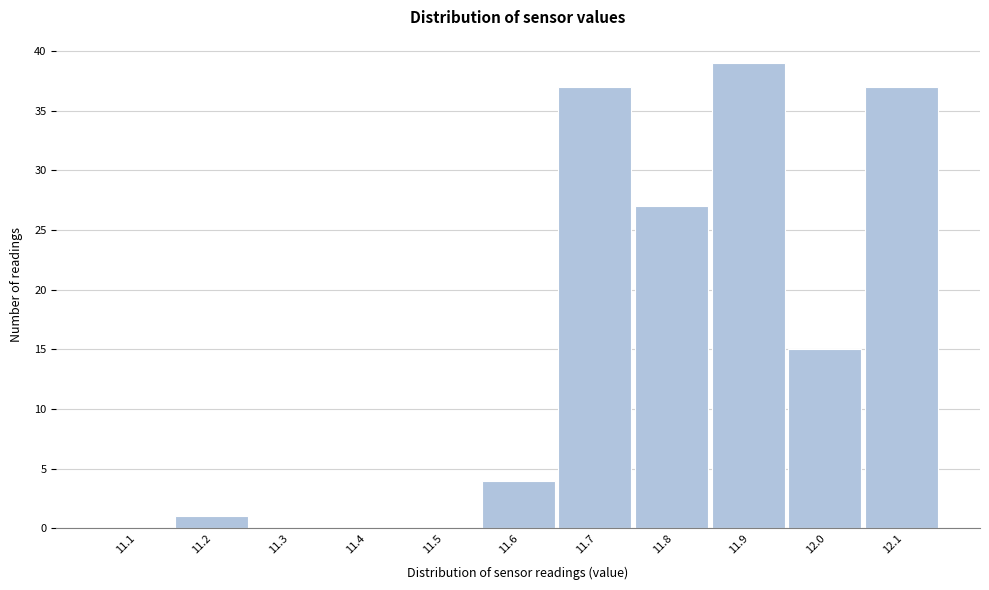

Reading right to left, what are all the values shown in this chart?

12.1=37	12.0=15	11.9=39	11.8=27	11.7=37	11.6=4	11.5=0	11.4=0	11.3=0	11.2=1	11.1=0